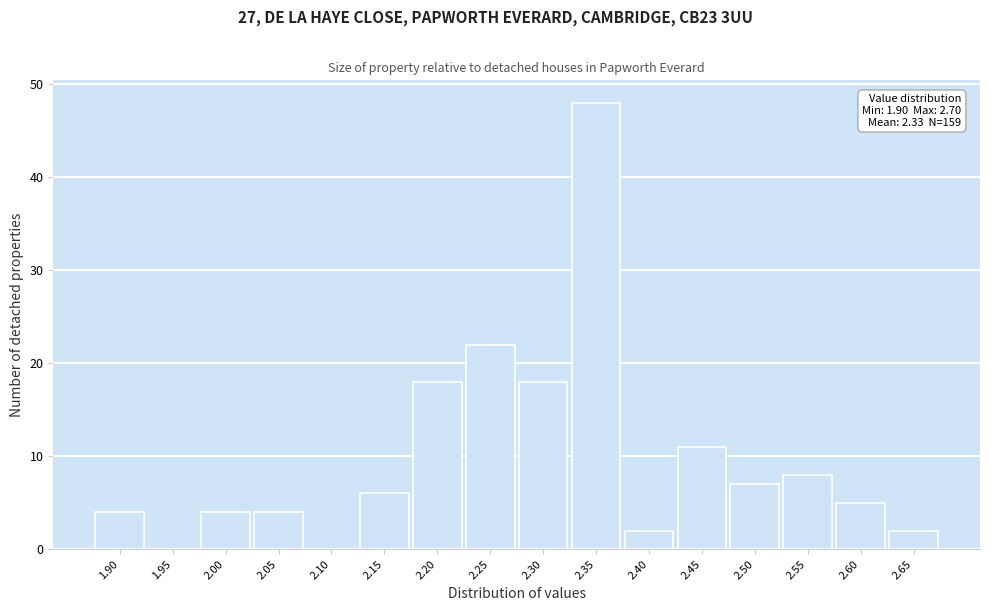

Reading left to right, extract all data points from this chart.

1.90=4	1.95=0	2.00=4	2.05=4	2.10=0	2.15=6	2.20=18	2.25=22	2.30=18	2.35=48	2.40=2	2.45=11	2.50=7	2.55=8	2.60=5	2.65=2